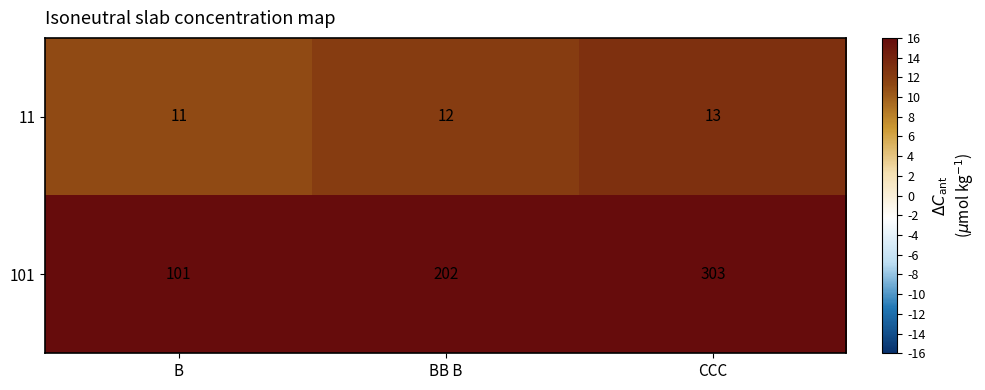

Which category has the highest value in the 11 series?

CCC